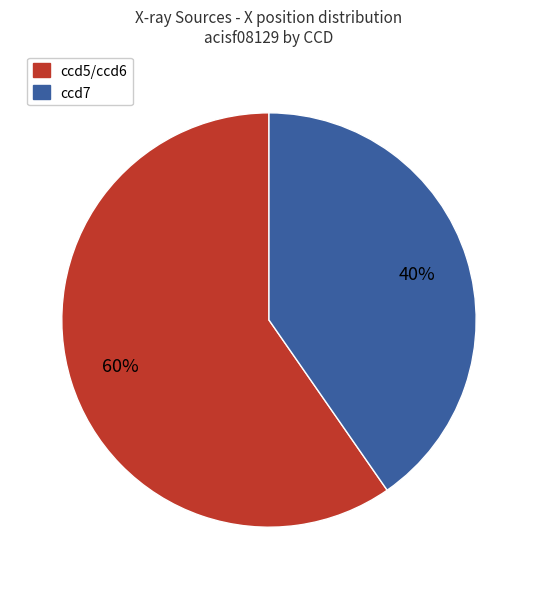

To the nearest percent, what is the average slice percentage?

50%